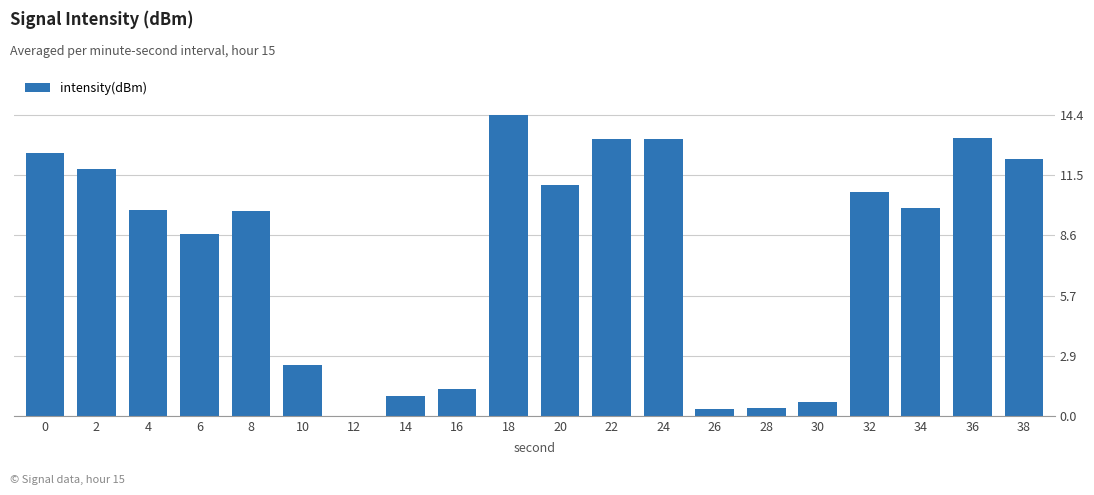

At which label is the value closest to 7?

6